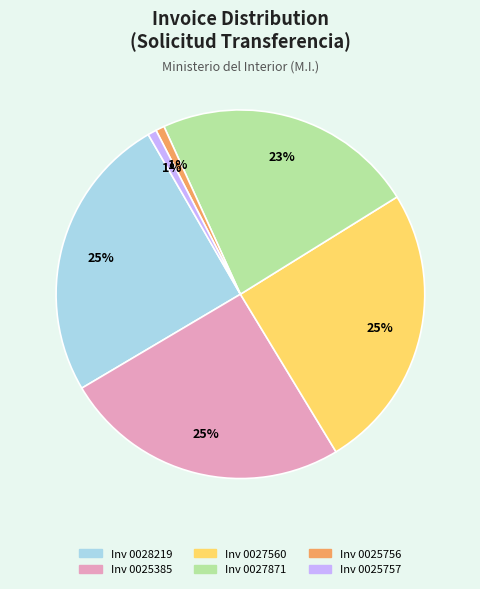

To the nearest percent, what portion does Inv 0025757 represent?

1%